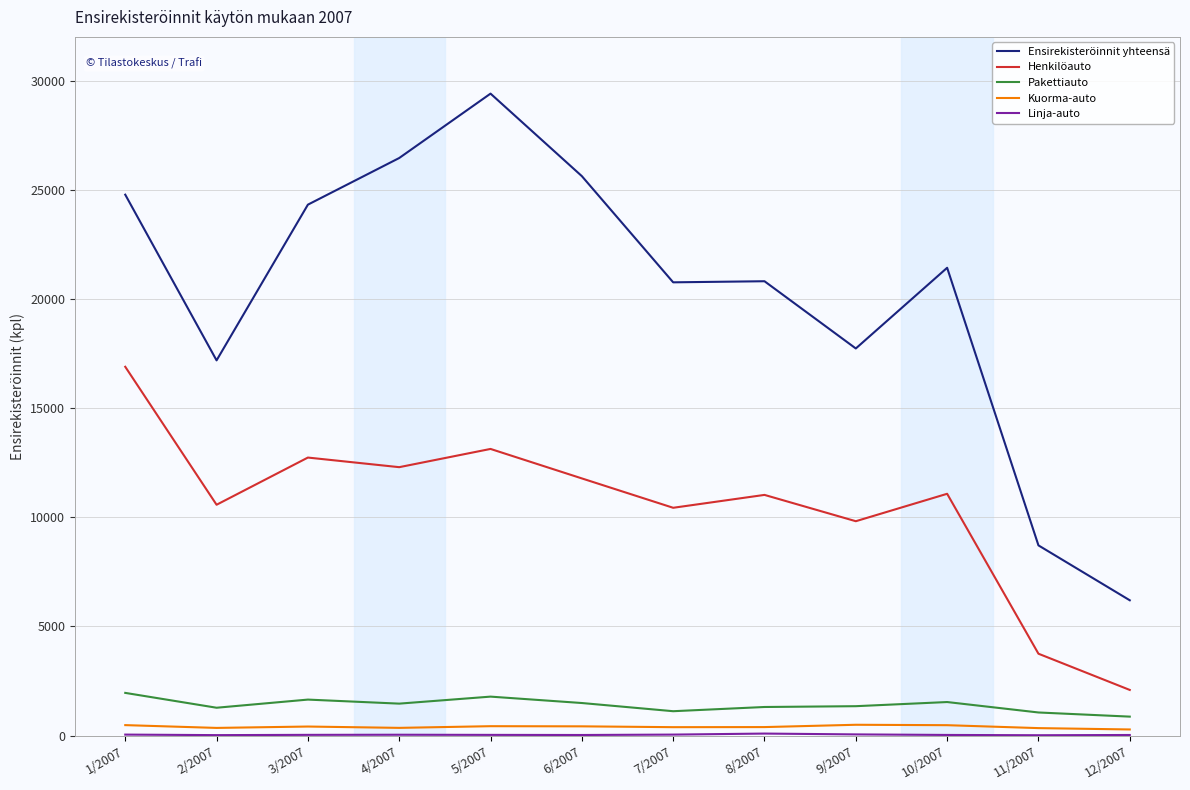

Where does the Pakettiauto series first go above 1466?

1/2007